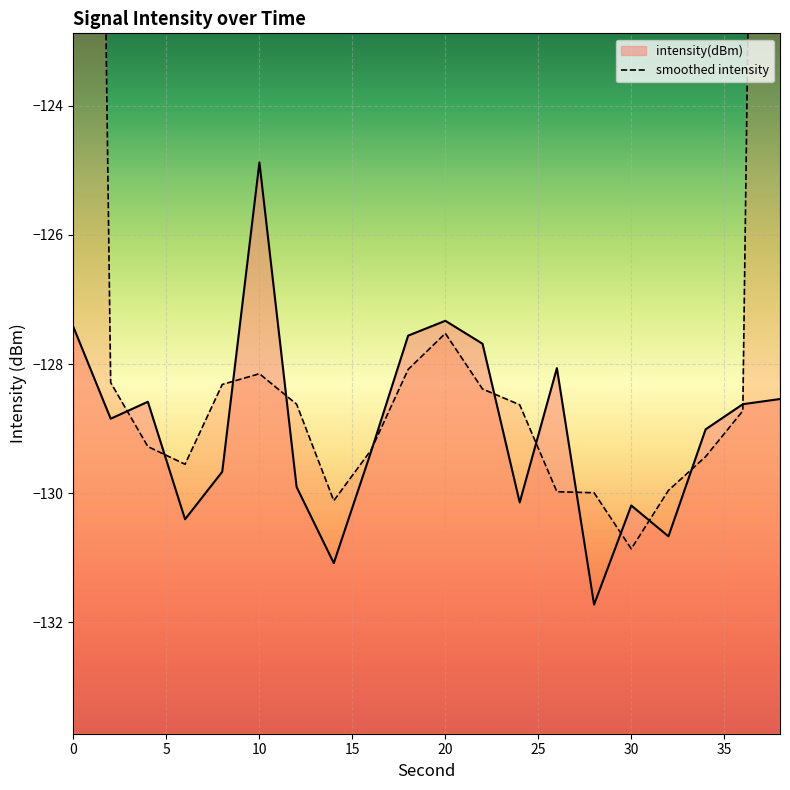

What is the sum of all values?

-2579.7